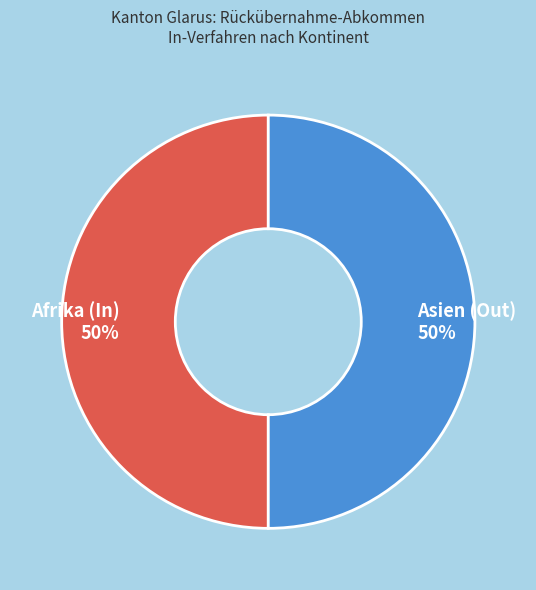

What is the ratio of the value at Asien (Out) to the value at Afrika (In)?

1.0